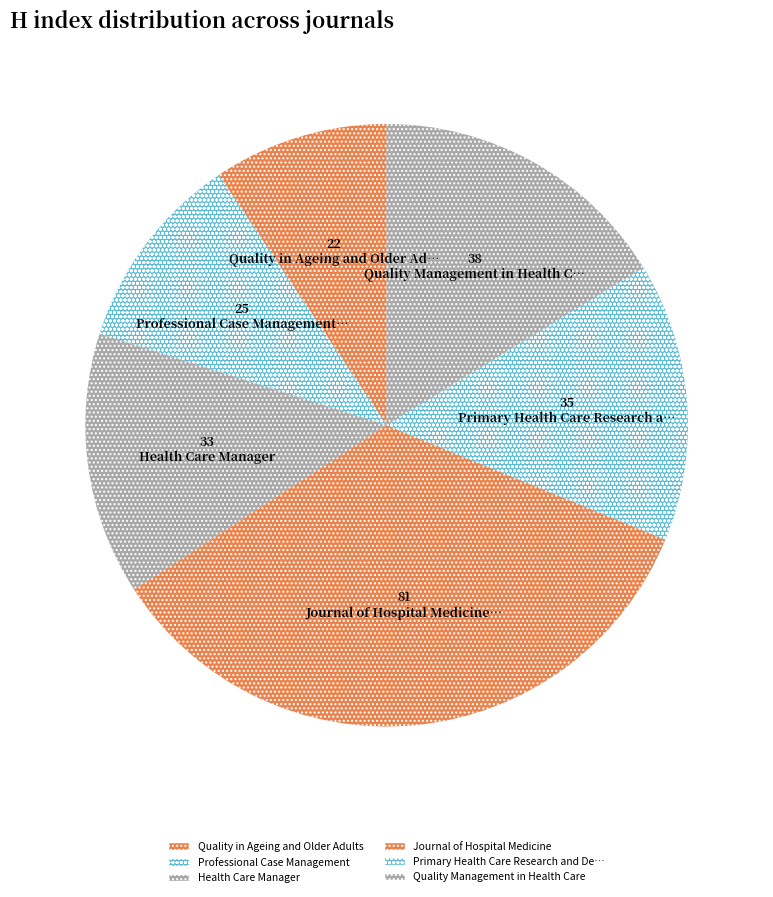

What is the smallest slice in the pie chart?

Quality in Ageing and Older Adults